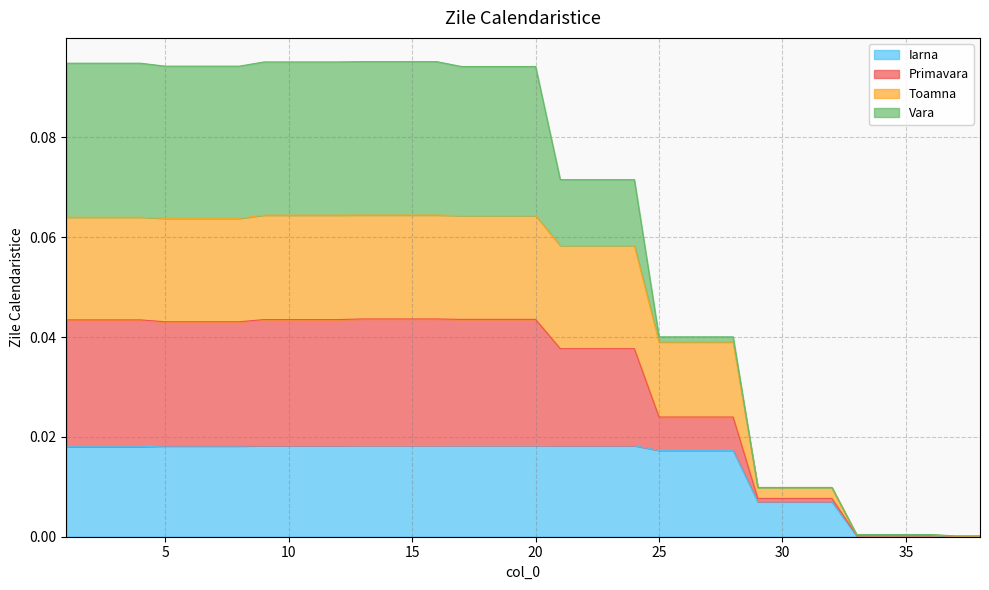

At which category is the sum across all series the highest?

13